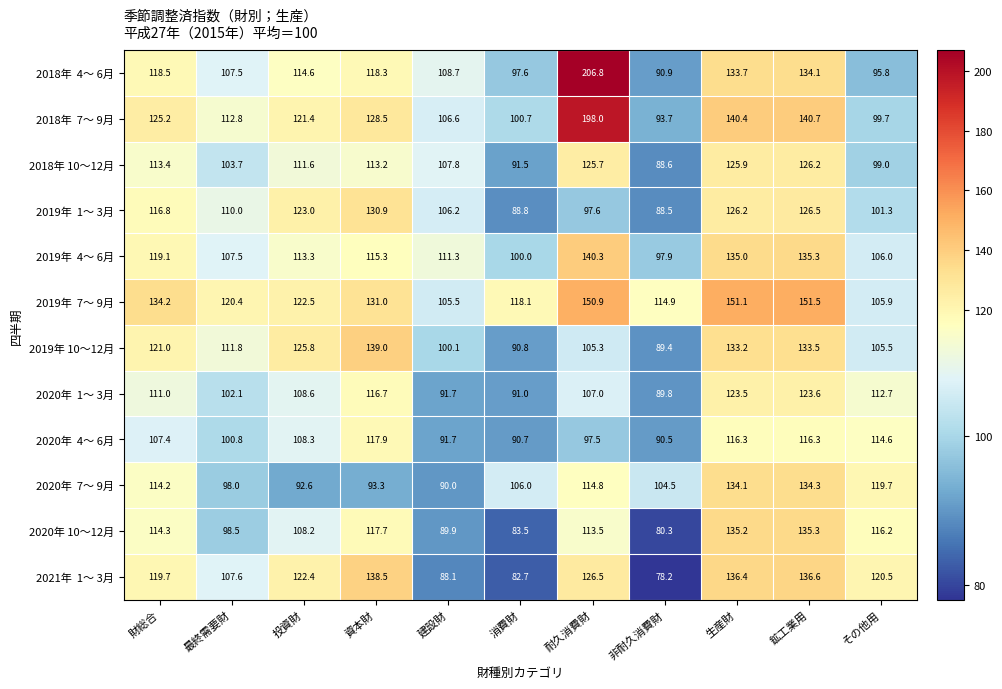

The value of 2018年 10～12月 at 建設財 is 107.8. True or false?

True